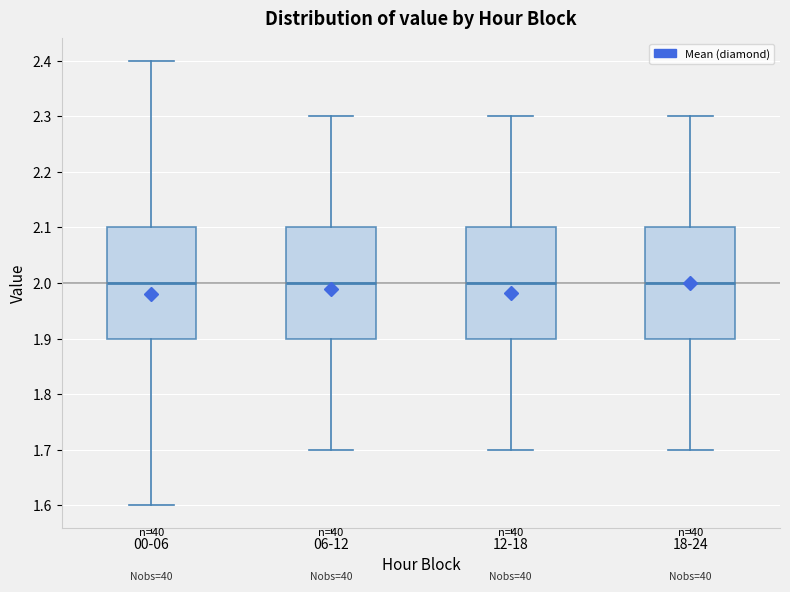

Reading left to right, read every box against the y-axis: the position of its median line, the range the box covers, and the ends of its whiskers. The values are not printed on the chart, so give them approximately, as read against the axis.

00-06: median 2.0, box 1.9 to 2.1, whiskers 1.6 to 2.4
06-12: median 2.0, box 1.9 to 2.1, whiskers 1.7 to 2.3
12-18: median 2.0, box 1.9 to 2.1, whiskers 1.7 to 2.3
18-24: median 2.0, box 1.9 to 2.1, whiskers 1.7 to 2.3